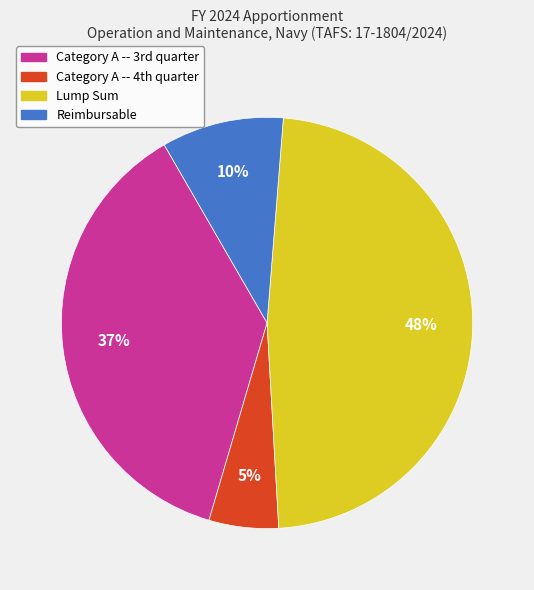

Which category has the smallest portion of the pie?

Category A -- 4th quarter